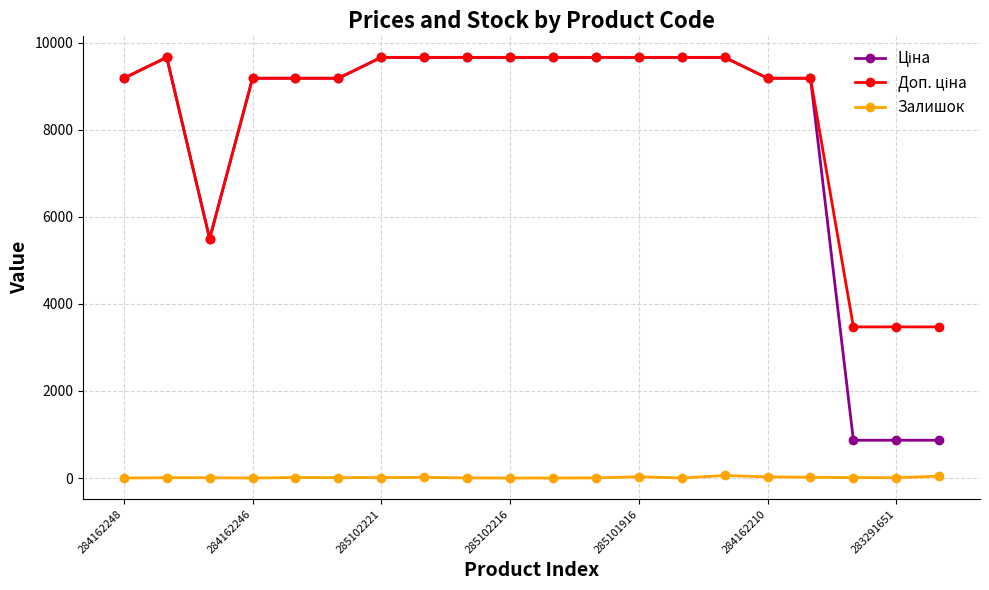

At how many categories does at least one series exceed 1920?

20